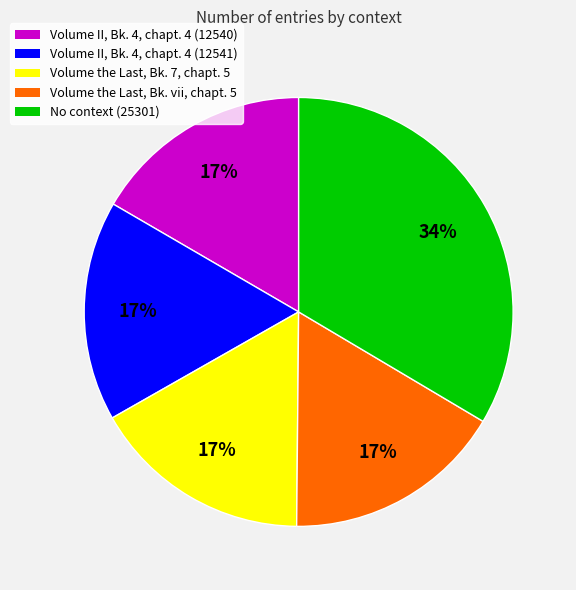

To the nearest percent, what is the difference between the largest and smallest slice percentages?

17%